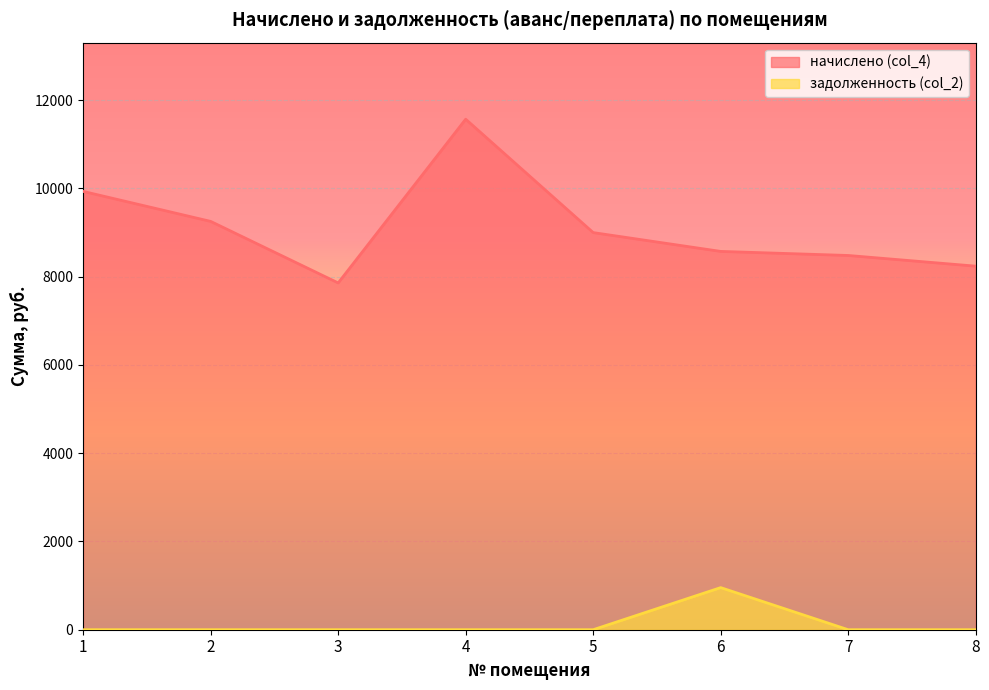

How many lines are shown in the chart?

2